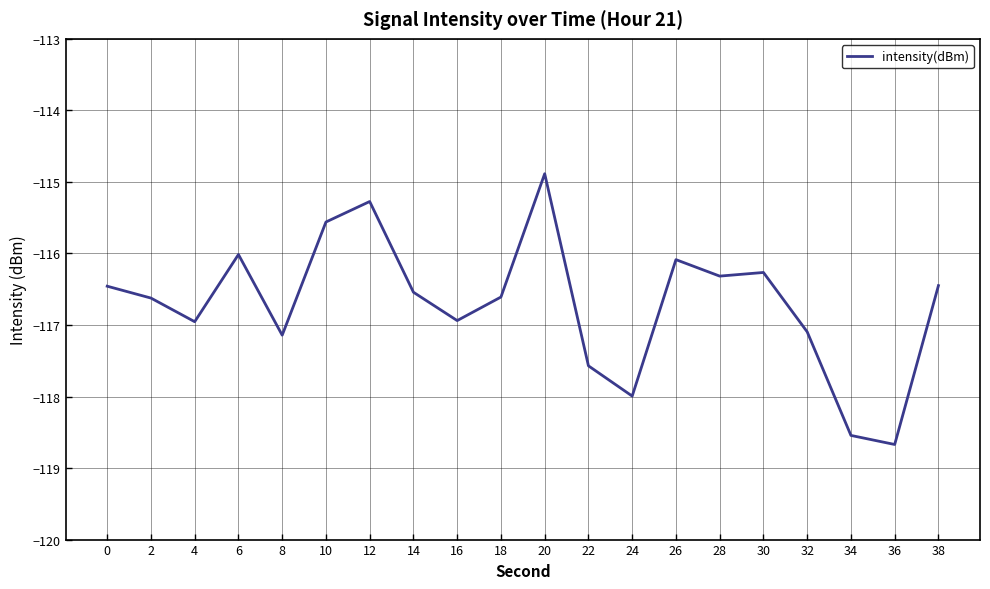

What is the difference between the values at 12 and 28?

1.0